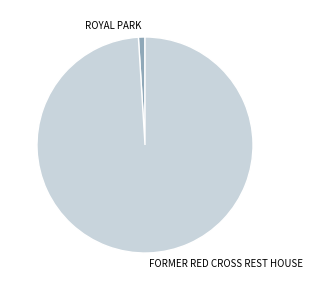

True or false: FORMER RED CROSS REST HOUSE accounts for 99% of the total.

True